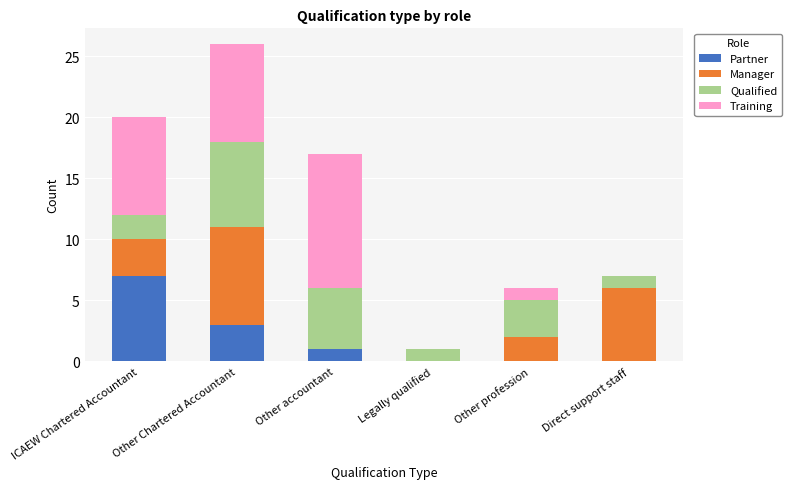

At which category is the sum across all series the highest?

Other Chartered Accountant